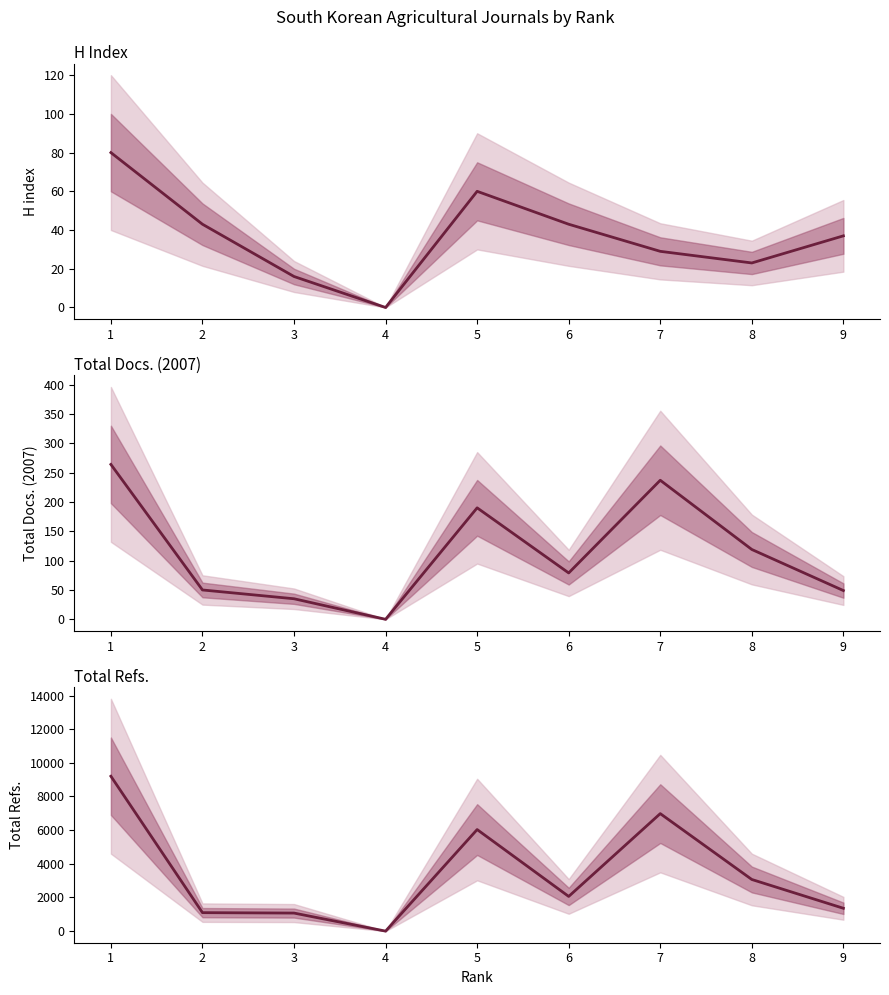

What is the approximate value of Total Docs. (2007) at 1?

264